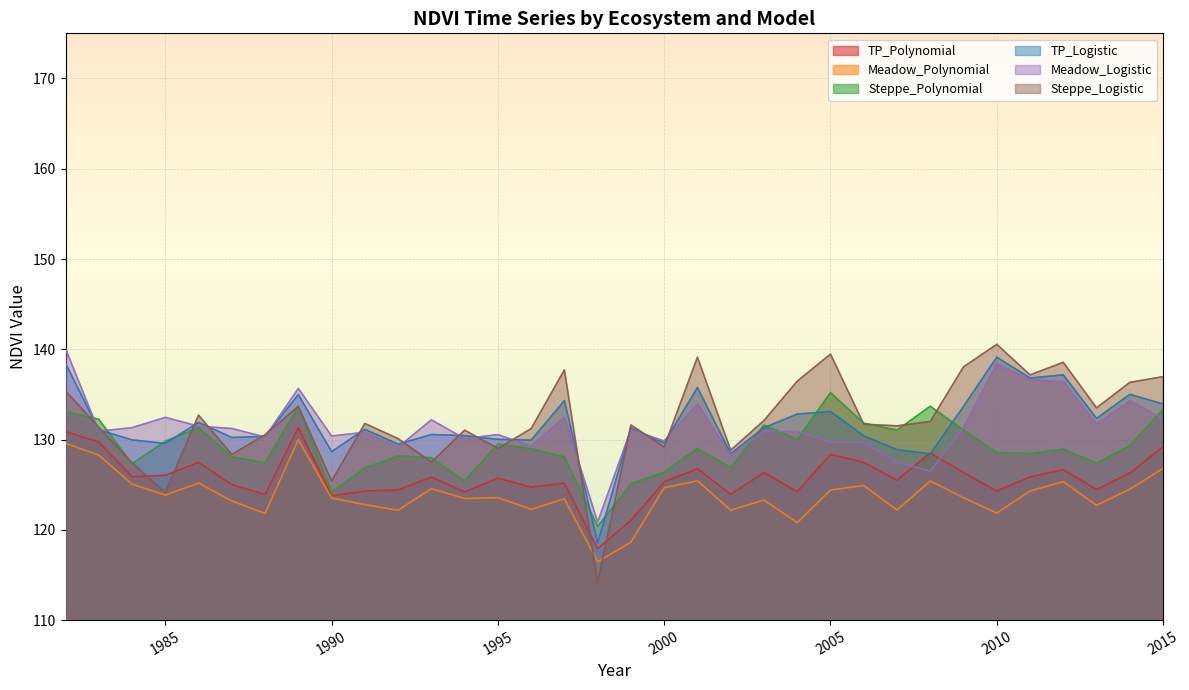

At which category does Meadow_Logistic reach its first local peak?

1985